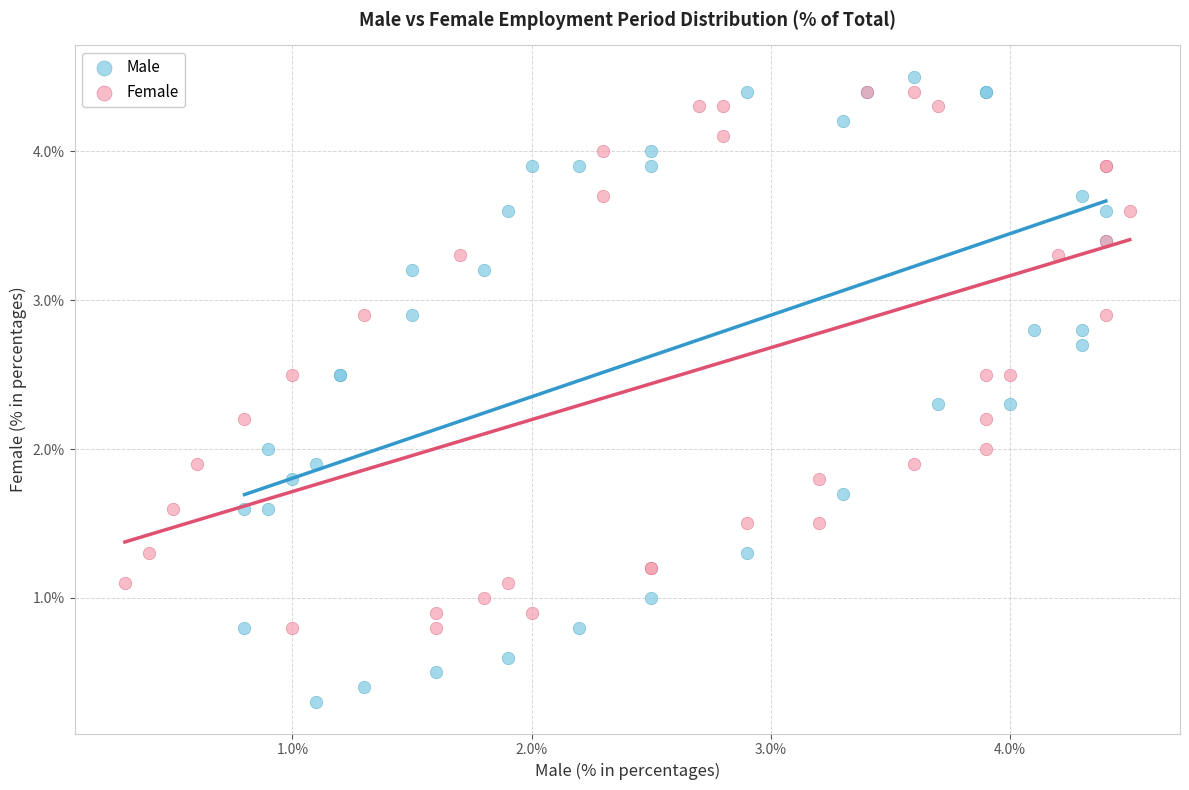

Which series has the largest Y range (max minus min)?

Male